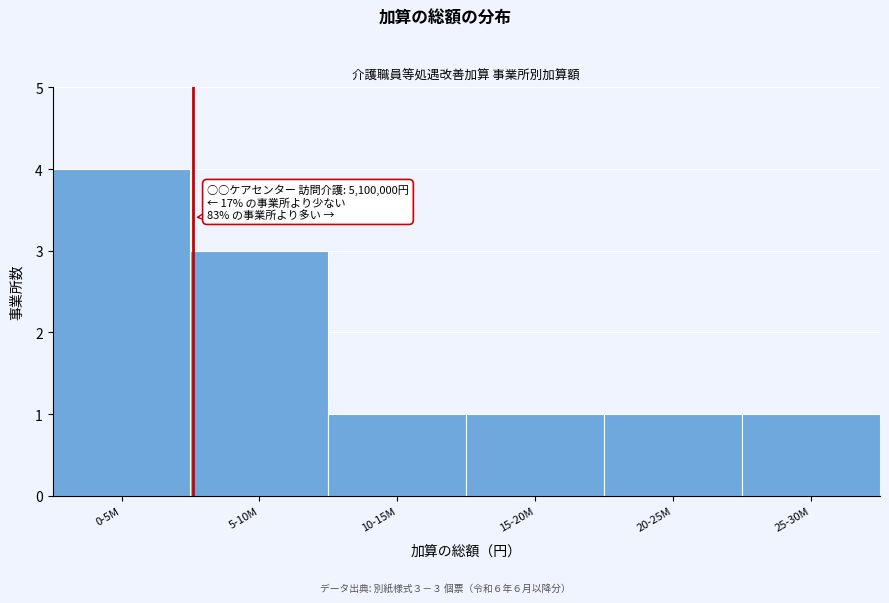

Reading left to right, extract all data points from this chart.

0-5M=4	5-10M=3	10-15M=1	15-20M=1	20-25M=1	25-30M=1